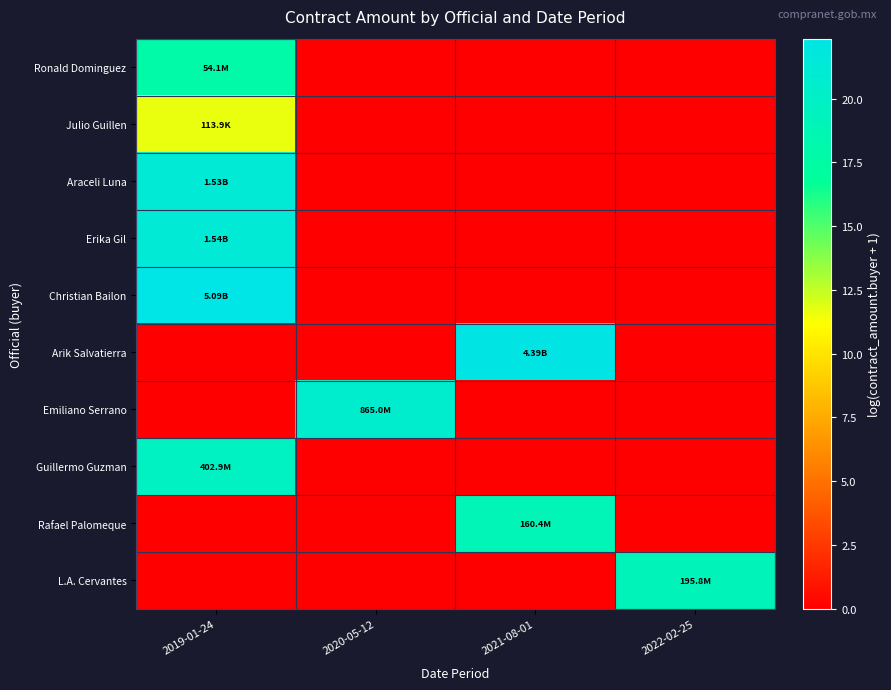

Reading right to left, what are all the values shown in this chart?

Ronald Dominguez: 2022-02-25=0.0	2021-08-01=0.0	2020-05-12=0.0	2019-01-24=17.8
Julio Guillen: 2022-02-25=0.0	2021-08-01=0.0	2020-05-12=0.0	2019-01-24=11.6
Araceli Luna: 2022-02-25=0.0	2021-08-01=0.0	2020-05-12=0.0	2019-01-24=21.1
Erika Gil: 2022-02-25=0.0	2021-08-01=0.0	2020-05-12=0.0	2019-01-24=21.2
Christian Bailon: 2022-02-25=0.0	2021-08-01=0.0	2020-05-12=0.0	2019-01-24=22.4
Arik Salvatierra: 2022-02-25=0.0	2021-08-01=22.2	2020-05-12=0.0	2019-01-24=0.0
Emiliano Serrano: 2022-02-25=0.0	2021-08-01=0.0	2020-05-12=20.6	2019-01-24=0.0
Guillermo Guzman: 2022-02-25=0.0	2021-08-01=0.0	2020-05-12=0.0	2019-01-24=19.8
Rafael Palomeque: 2022-02-25=0.0	2021-08-01=18.9	2020-05-12=0.0	2019-01-24=0.0
L.A. Cervantes: 2022-02-25=19.1	2021-08-01=0.0	2020-05-12=0.0	2019-01-24=0.0